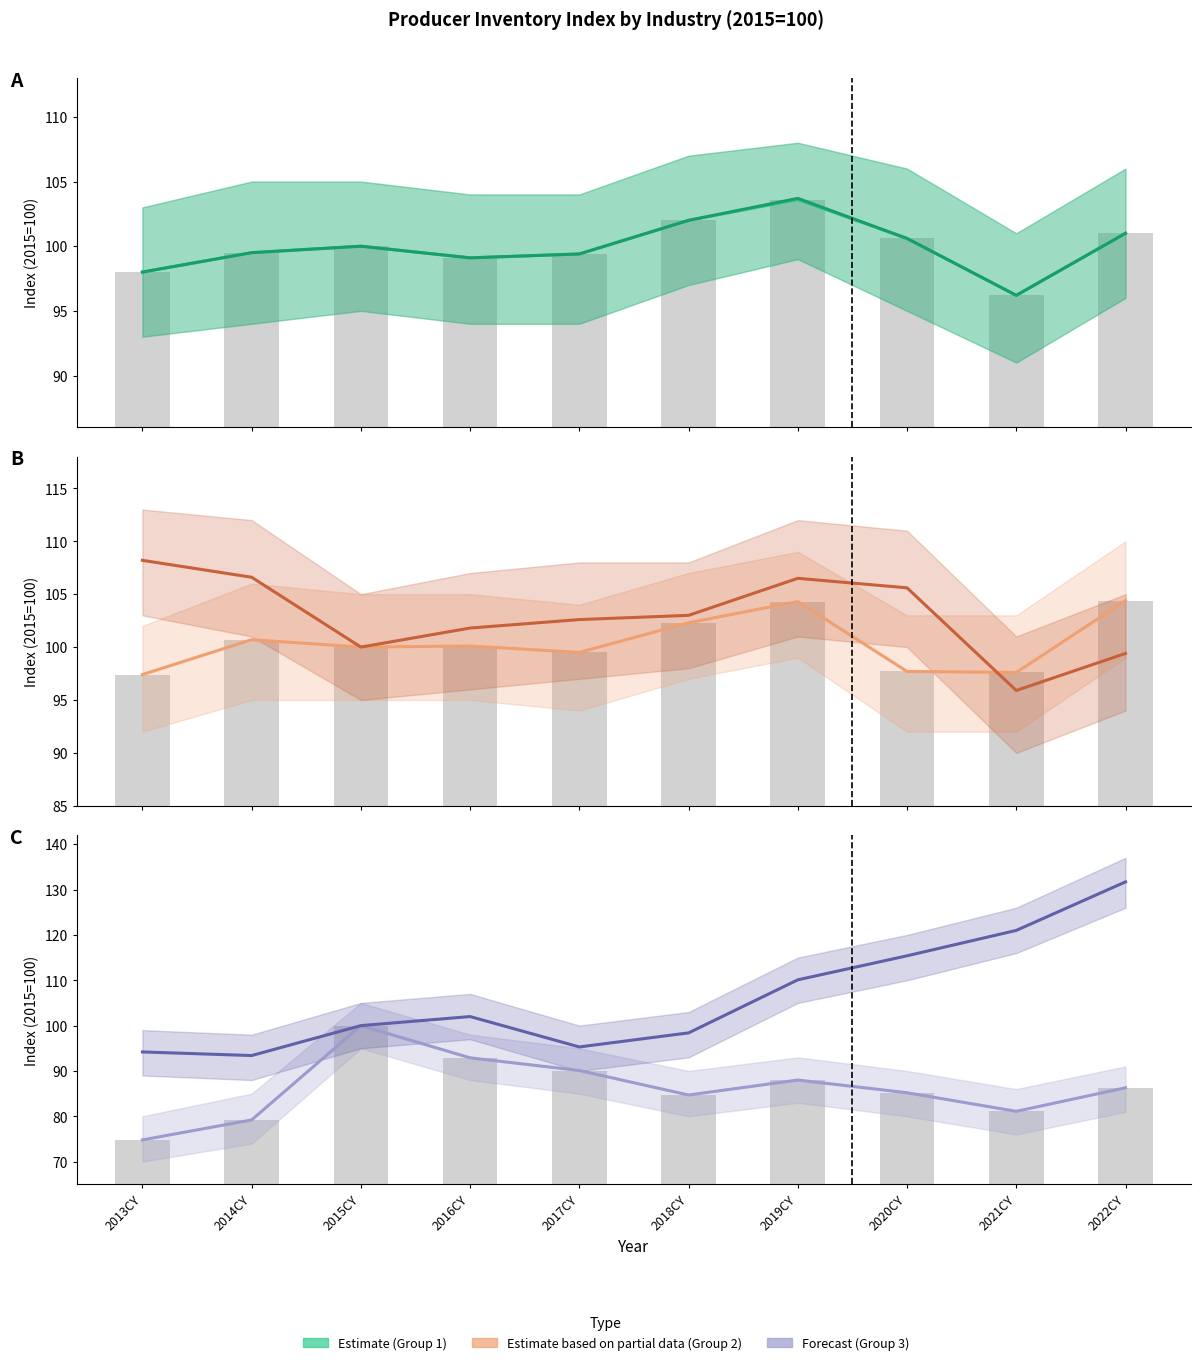

How many data points in Production machinery are less than 86?

5